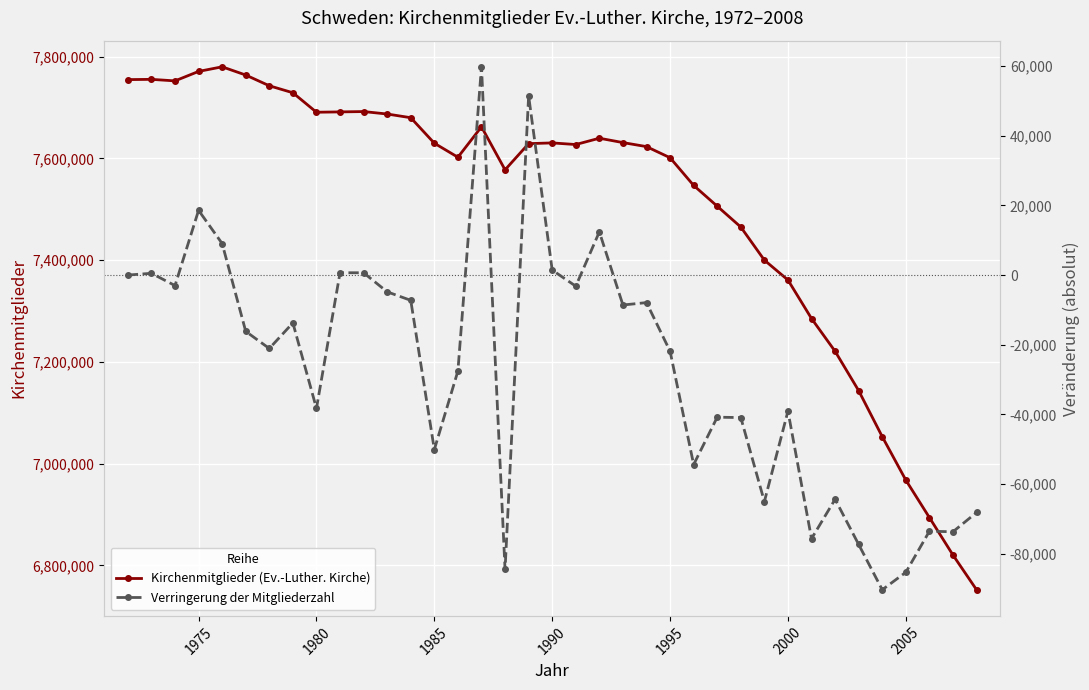

What is the minimum value for Kirchenmitglieder (Ev.-Luther. Kirche)?

6751952